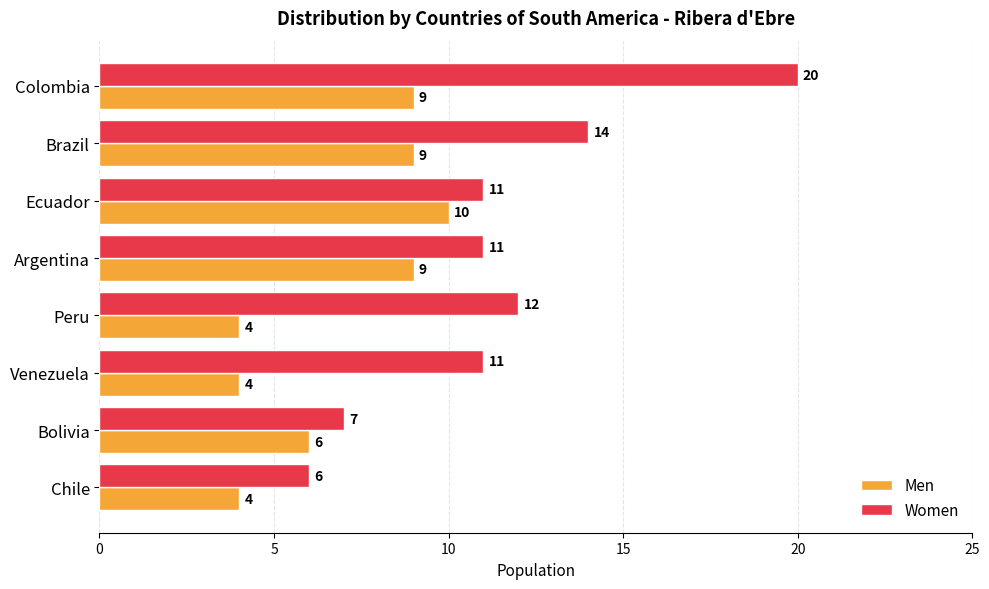

Is it true that Women equals 12 at Peru?

True